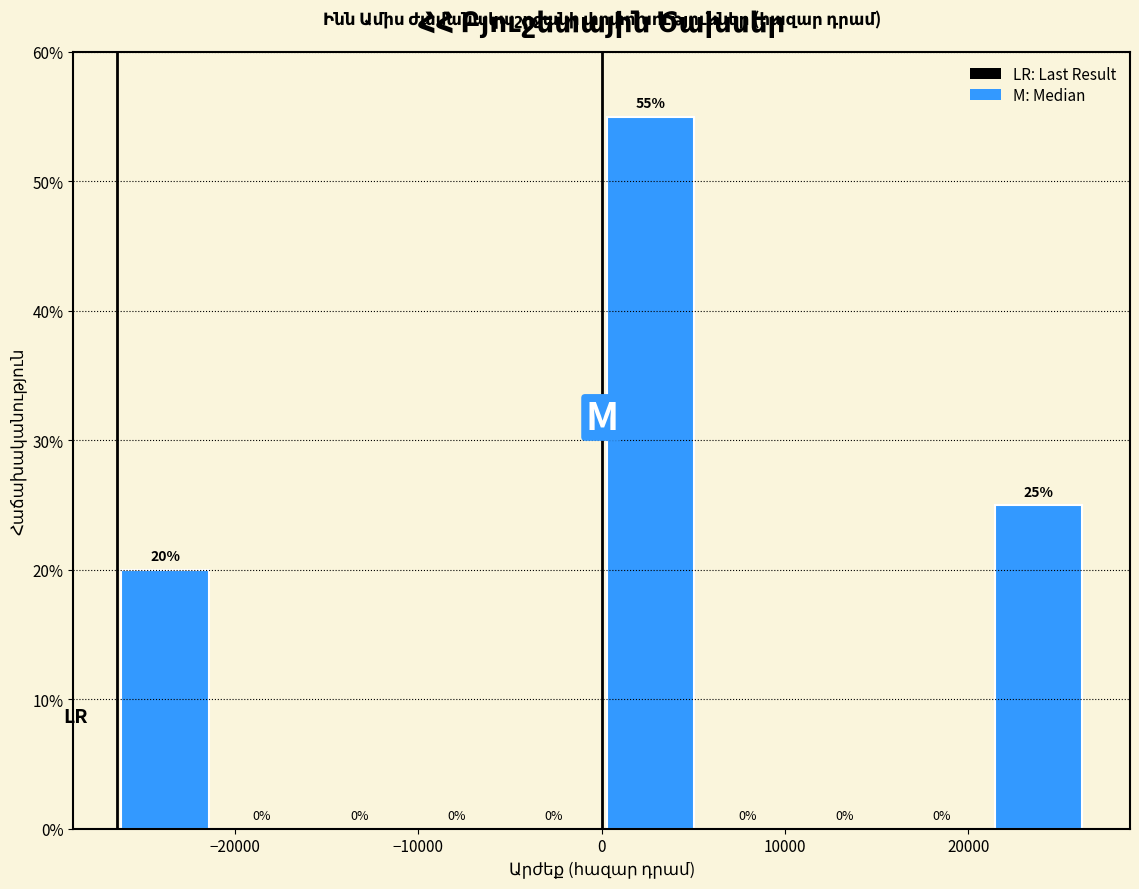

Which range on the x-axis has the tallest bar?

0 to 5000